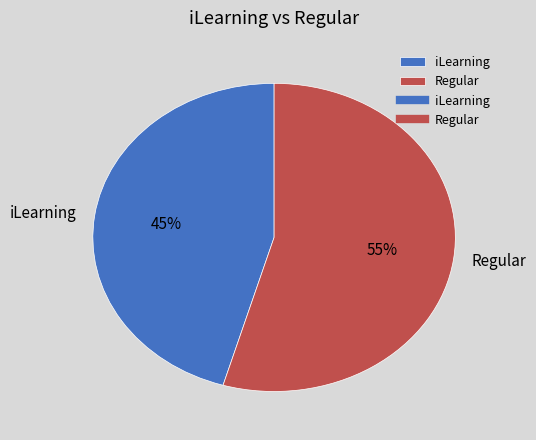

Is the sum of iLearning and Regular greater than half?

Yes